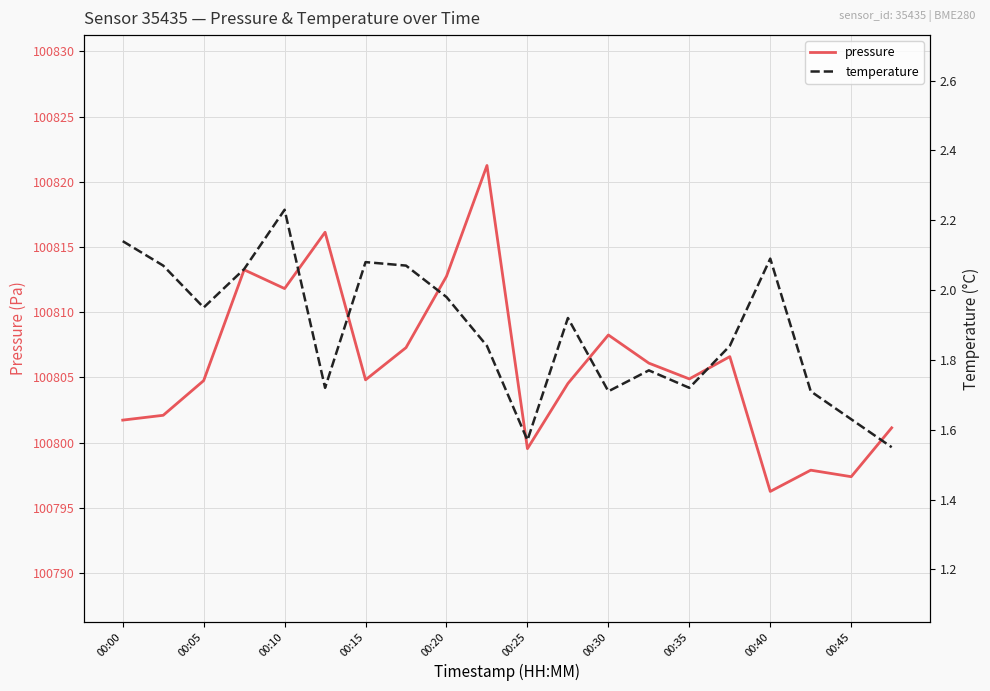

True or false: pressure and temperature intersect in this chart.

False